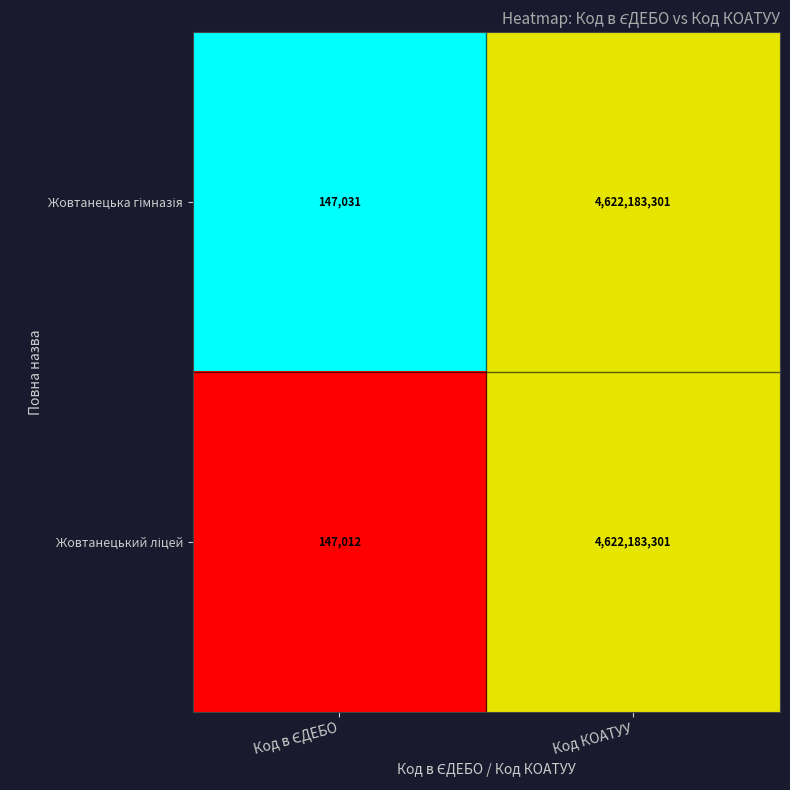

What is the smallest value displayed?

147012